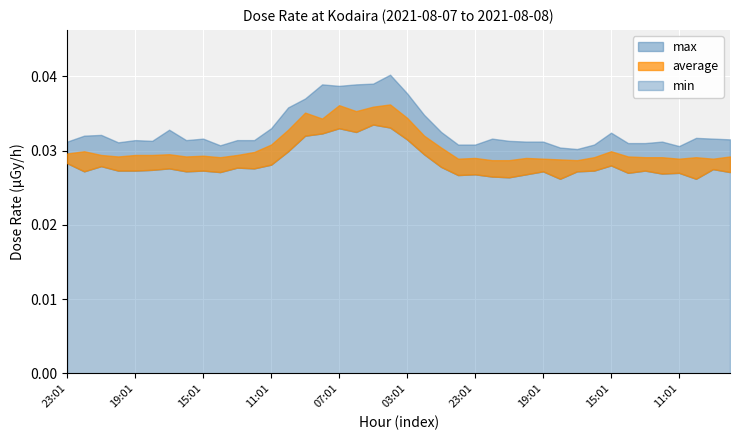

Is it true that max equals 0.1 at 19:01?

False